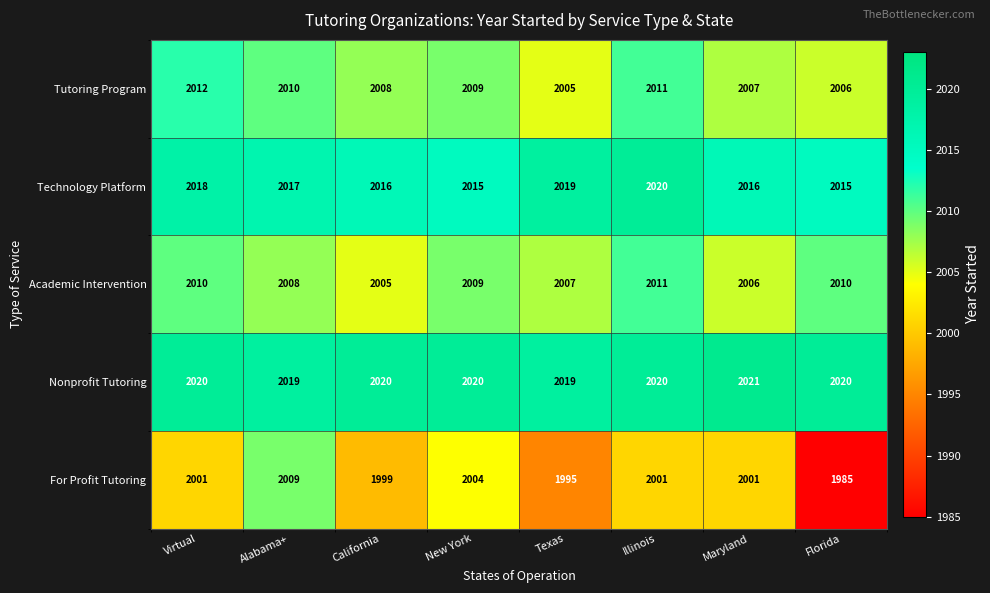

What is the total value across all series at Virtual?

10061